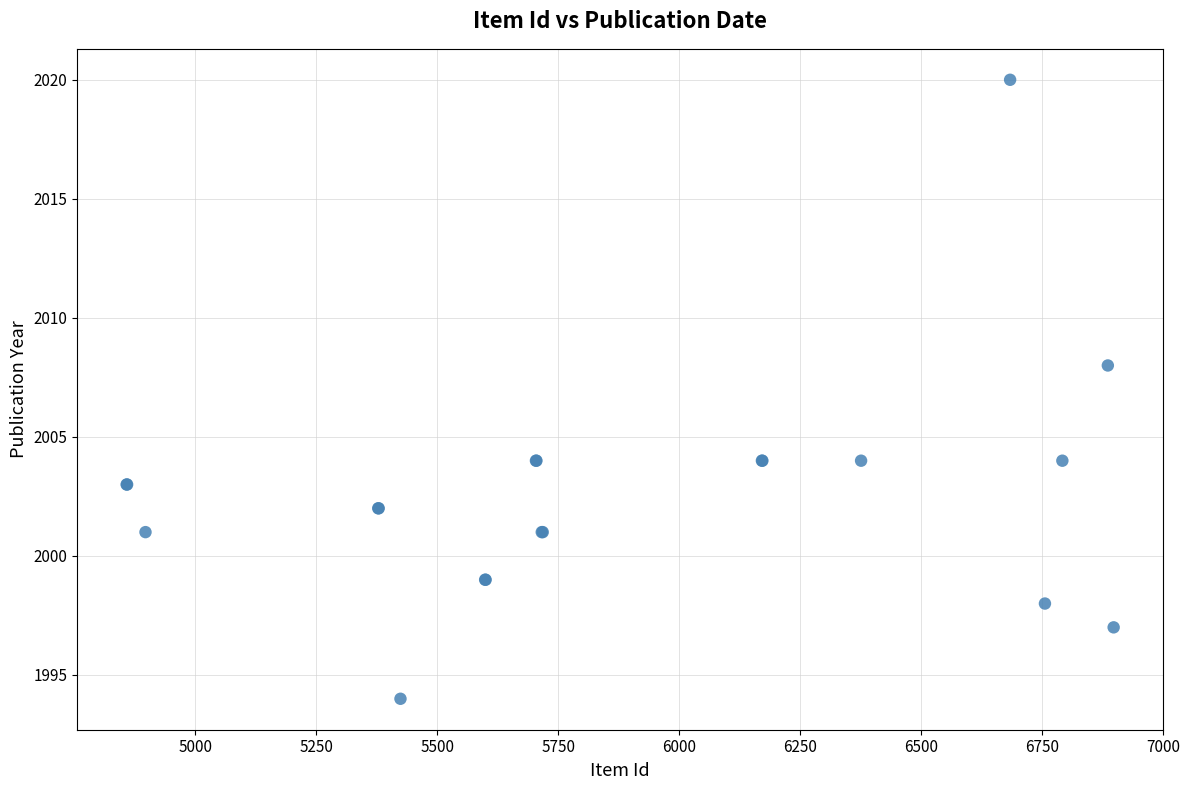

What Y value in the scatter plot is closest to 2007?

2008